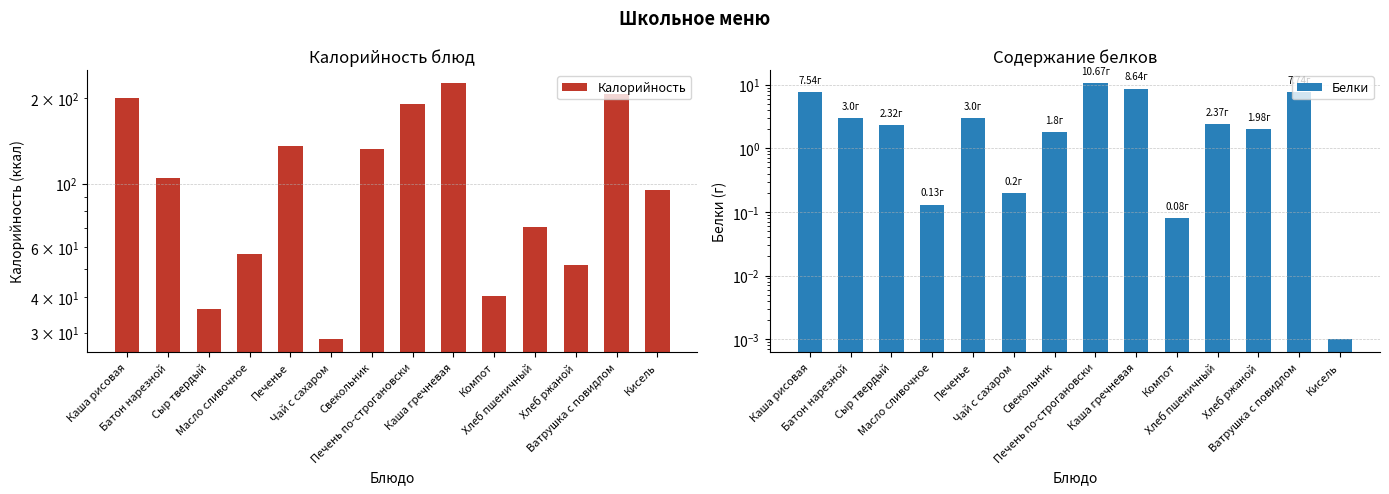

What is the difference between the second highest and minimum values in the Калорийность series?

178.5